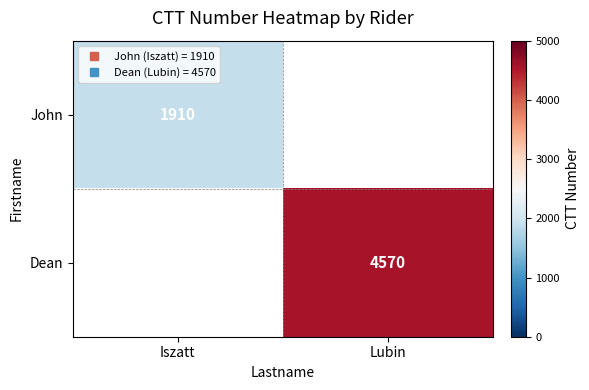

What is the maximum value for Dean?

4570